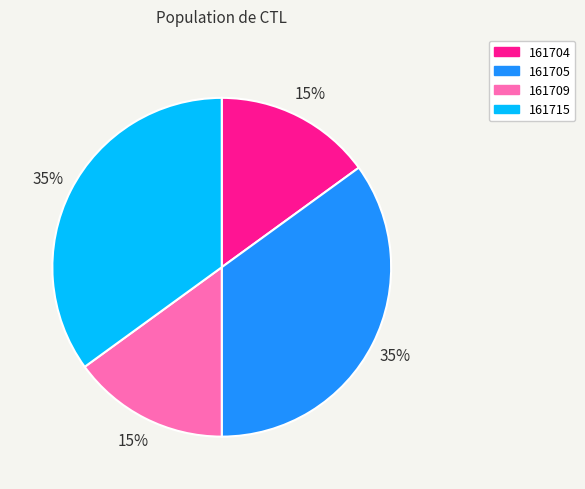

Count the number of slices in the pie.

4